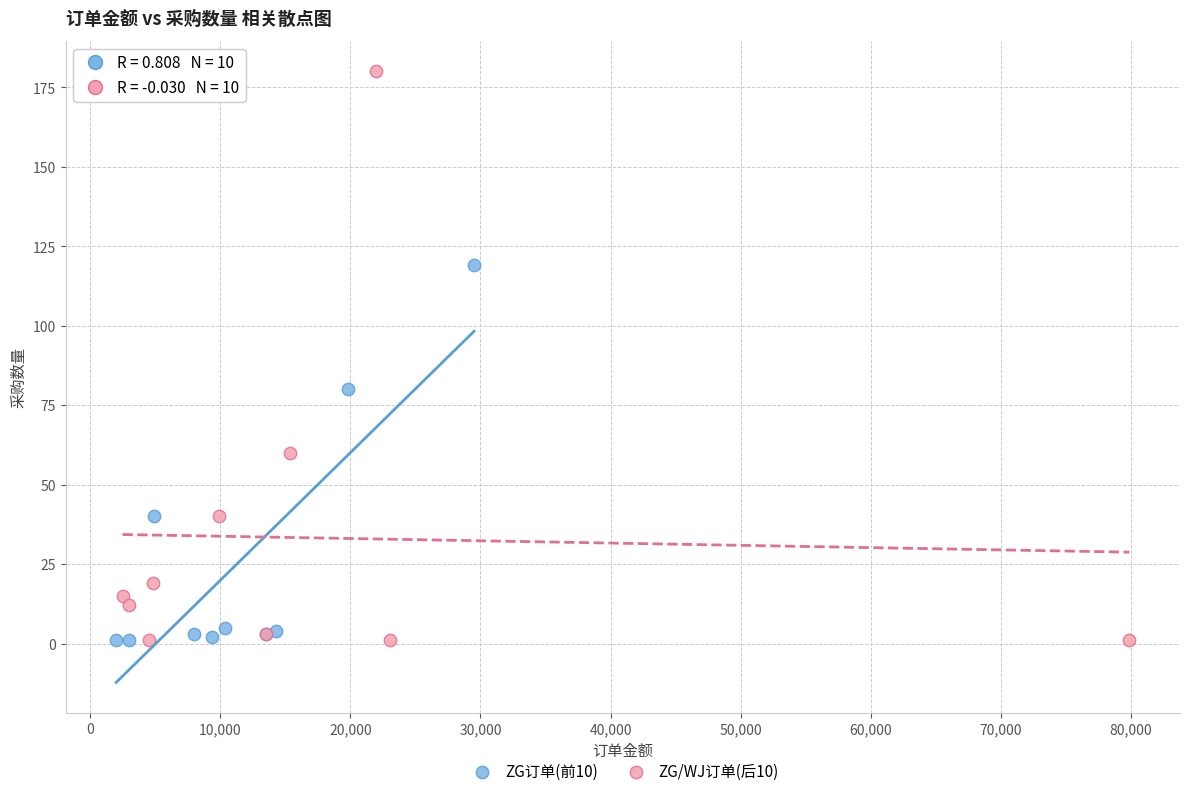

Which series contains the highest Y value?

ZG/WJ订单(后10)